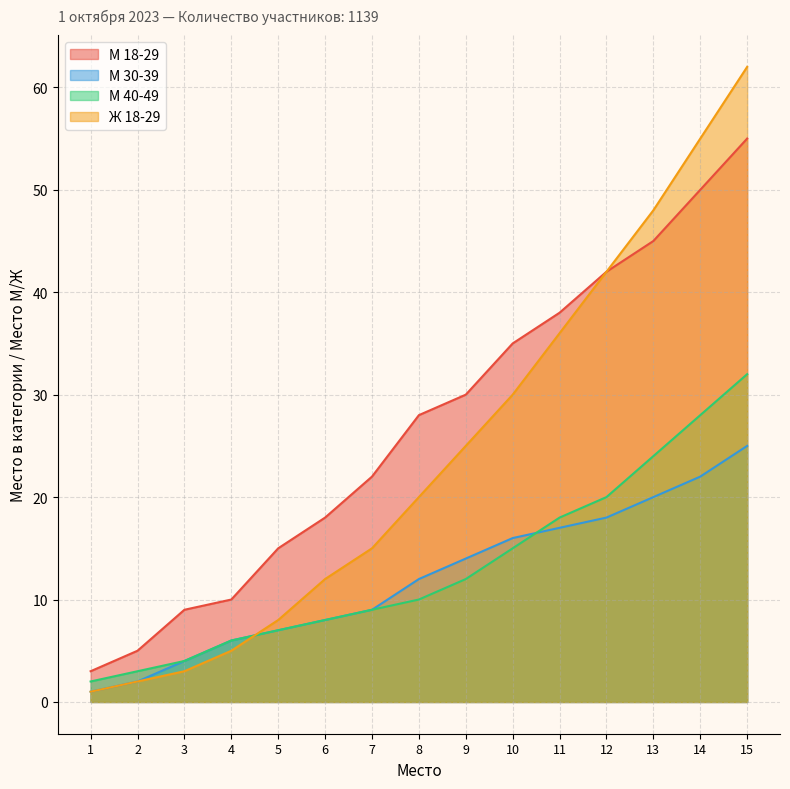

How many values in the Ж 18-29 series exceed 20?

7